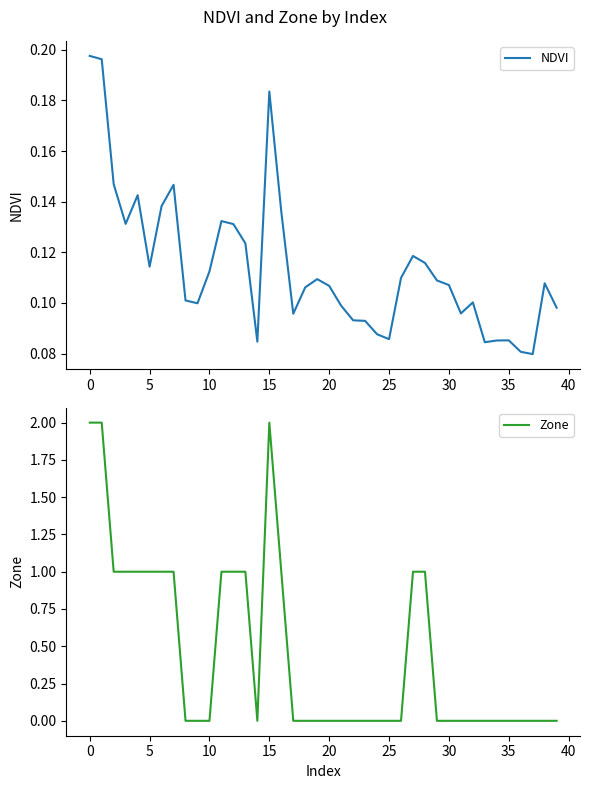

What is the label of the 6th point from the right?

34